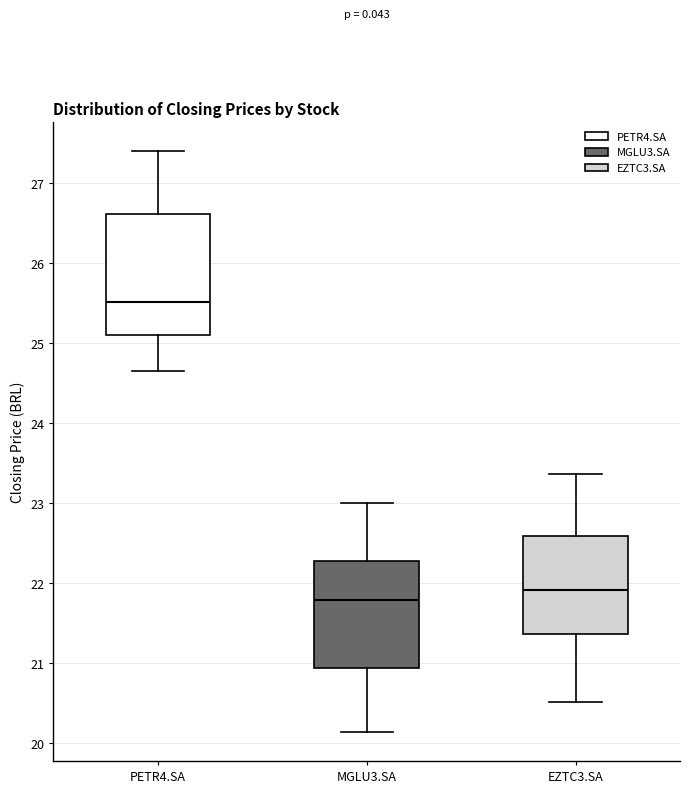

Reading left to right, read every box against the y-axis: the position of its median line, the range the box covers, and the ends of its whiskers. The values are not printed on the chart, so give them approximately, as read against the axis.

PETR4.SA: median 25.5, box 25.1 to 26.6, whiskers 24.7 to 27.4
MGLU3.SA: median 21.8, box 20.9 to 22.3, whiskers 20.1 to 23.0
EZTC3.SA: median 21.9, box 21.4 to 22.6, whiskers 20.5 to 23.4